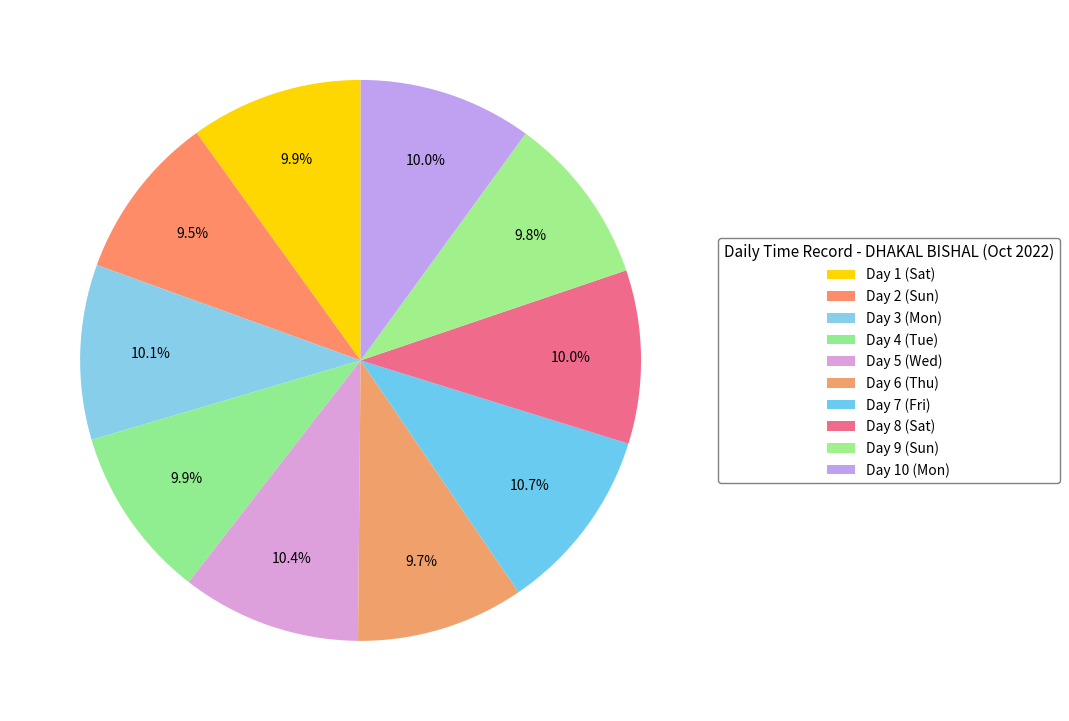

What is the total percentage of Day 4 (Tue) and Day 5 (Wed)?

20.3%